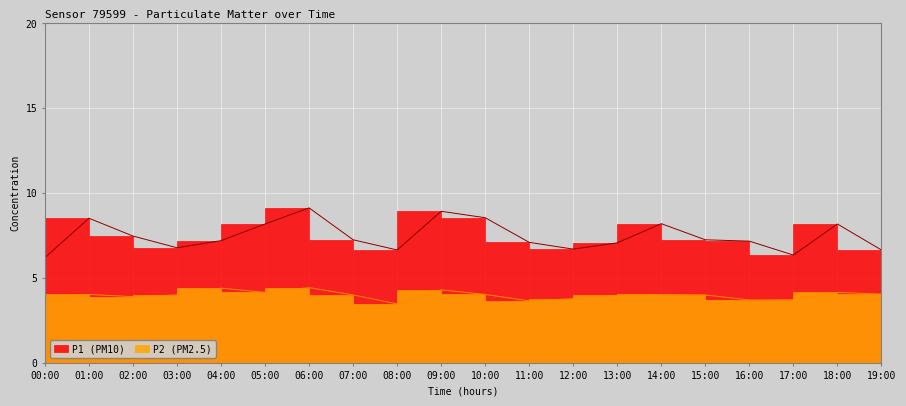

The P2 series shows 2.0 at 05:00. True or false?

False